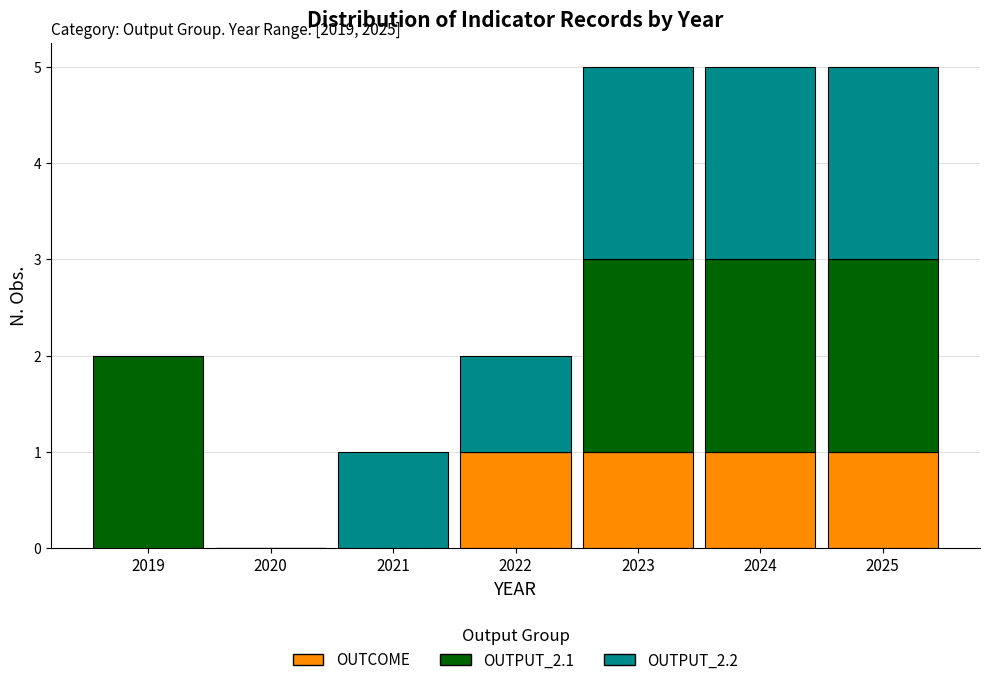

Reading right to left, list the values for the OUTCOME series.

2025=1	2024=1	2023=1	2022=1	2021=0	2020=0	2019=0